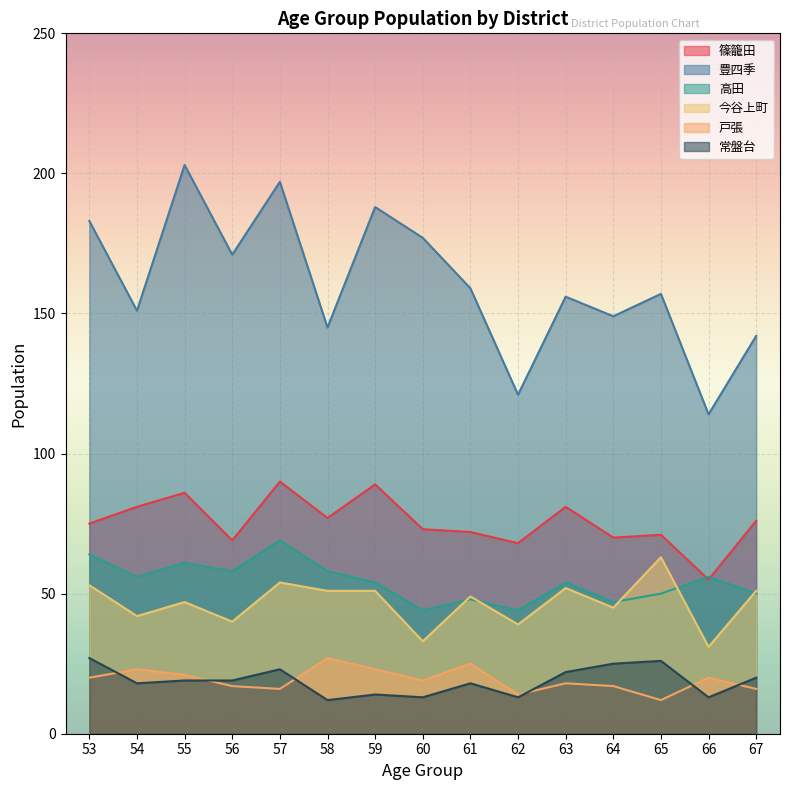

What is the maximum value for 戸張?

27